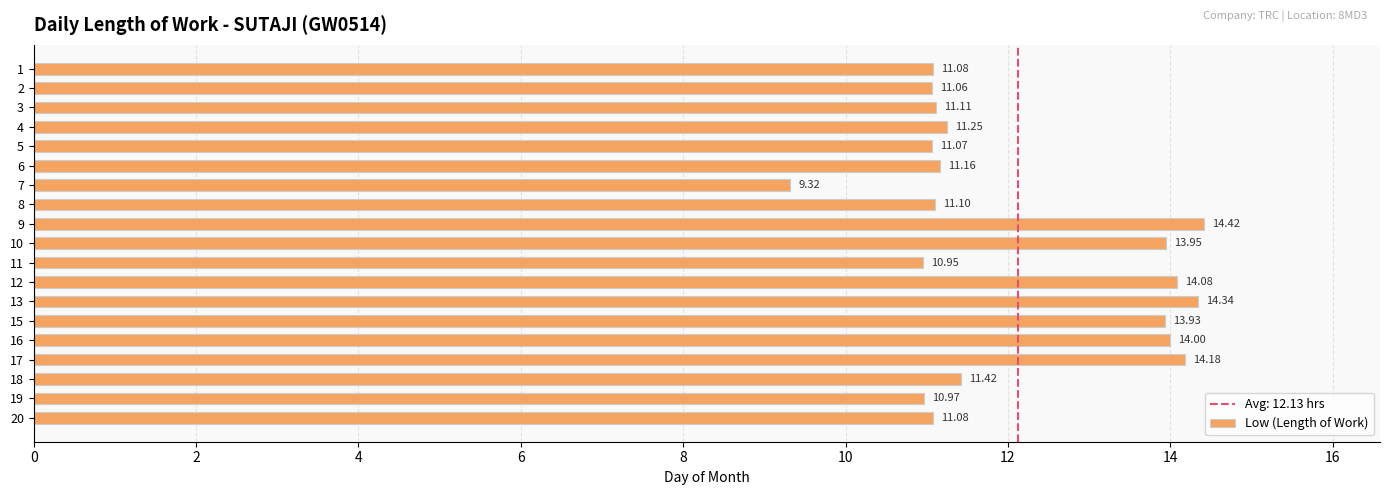

What is the change in value from 11 to 12?

+3.1